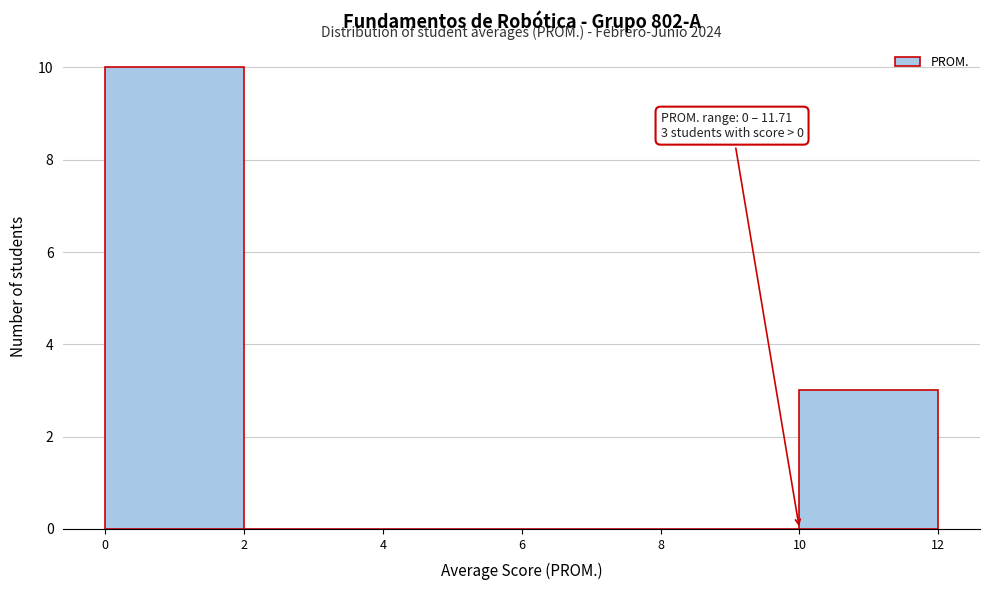

Which range on the x-axis has the tallest bar?

0 to 2